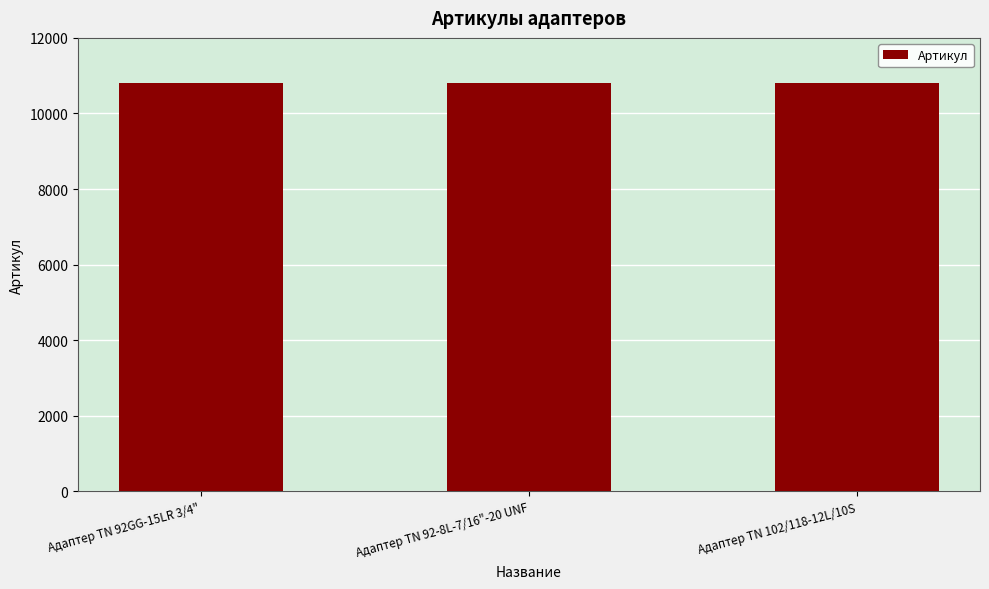

Approximately how many times larger is the value at Адаптер ТN 102/118-12L/10S compared to Адаптер TN 92GG-15LR 3/4"?

1.0